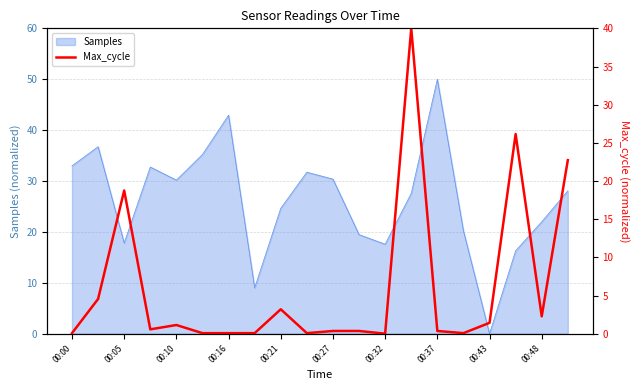

The value of Samples at 00:27 is 30.4. True or false?

True